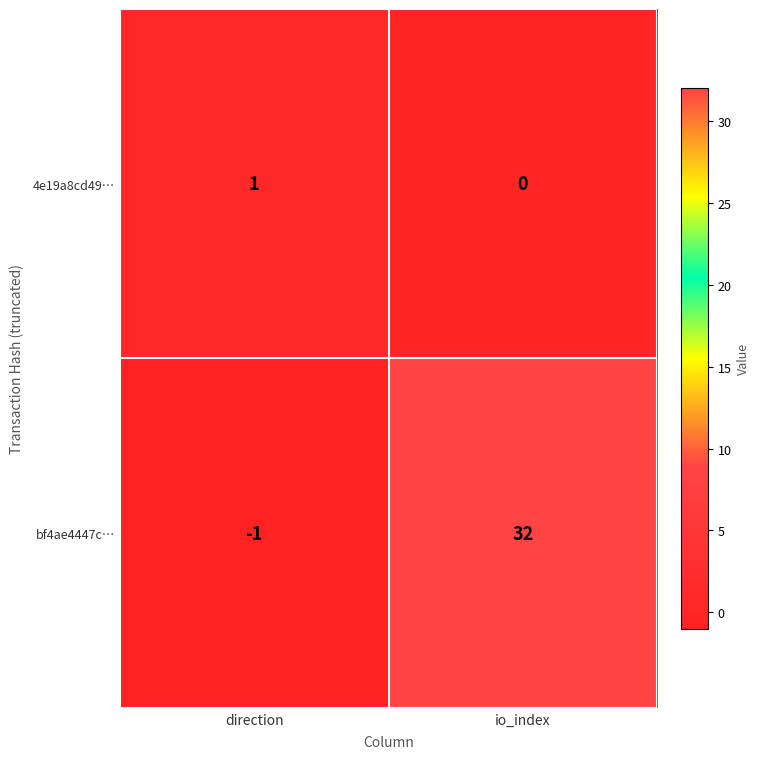

Is it true that 4e19a8cd49… equals -1 at io_index?

False